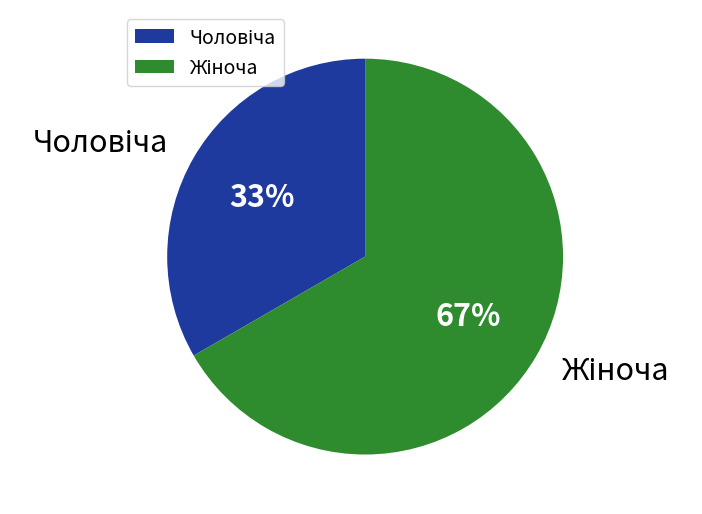

Does any single category account for the majority?

Yes